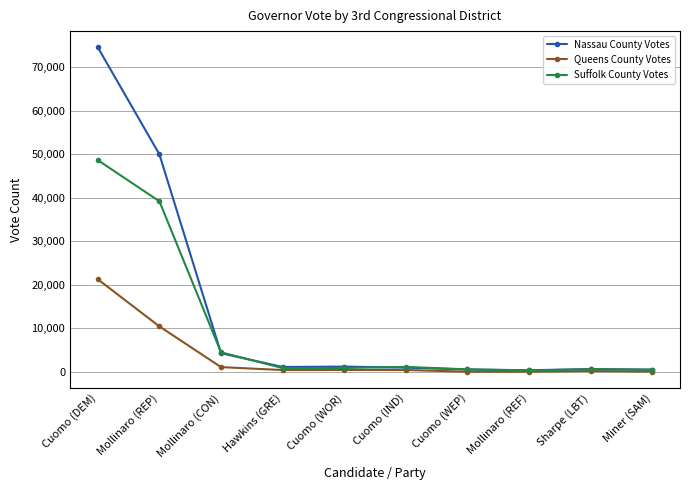

What is the label of the 8th point from the left?

Mollinaro (REF)